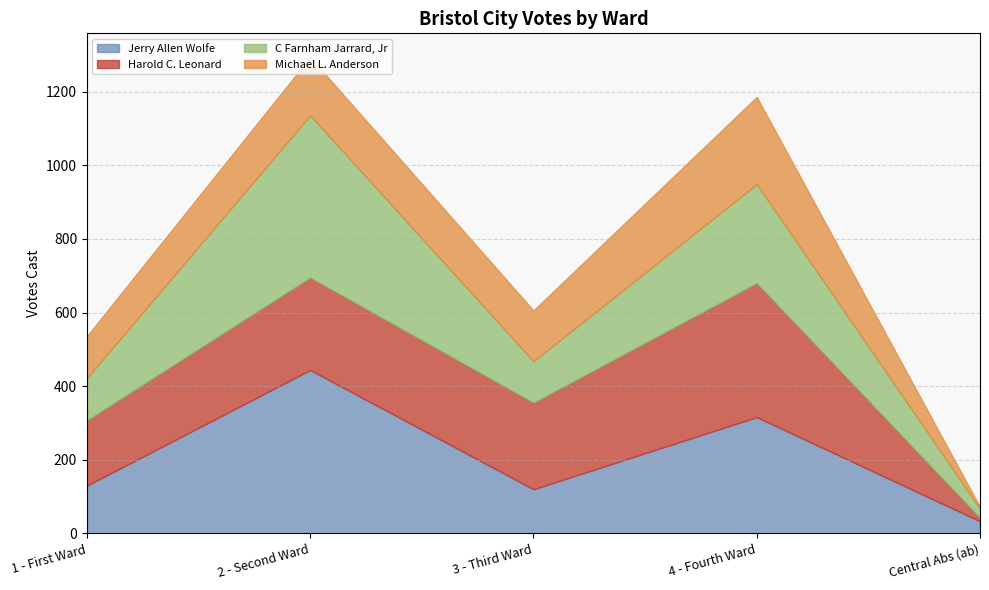

What are all the series names shown in the legend?

Jerry Allen Wolfe, Harold C. Leonard, C Farnham Jarrard, Jr, Michael L. Anderson